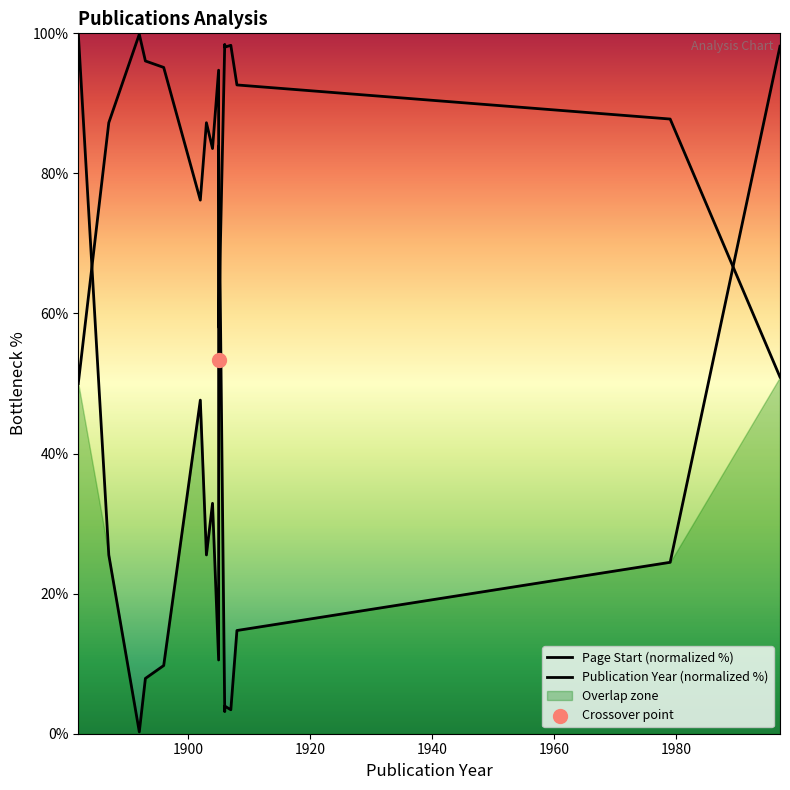

Which series reaches the maximum Y coordinate?

Page Start (normalized %)